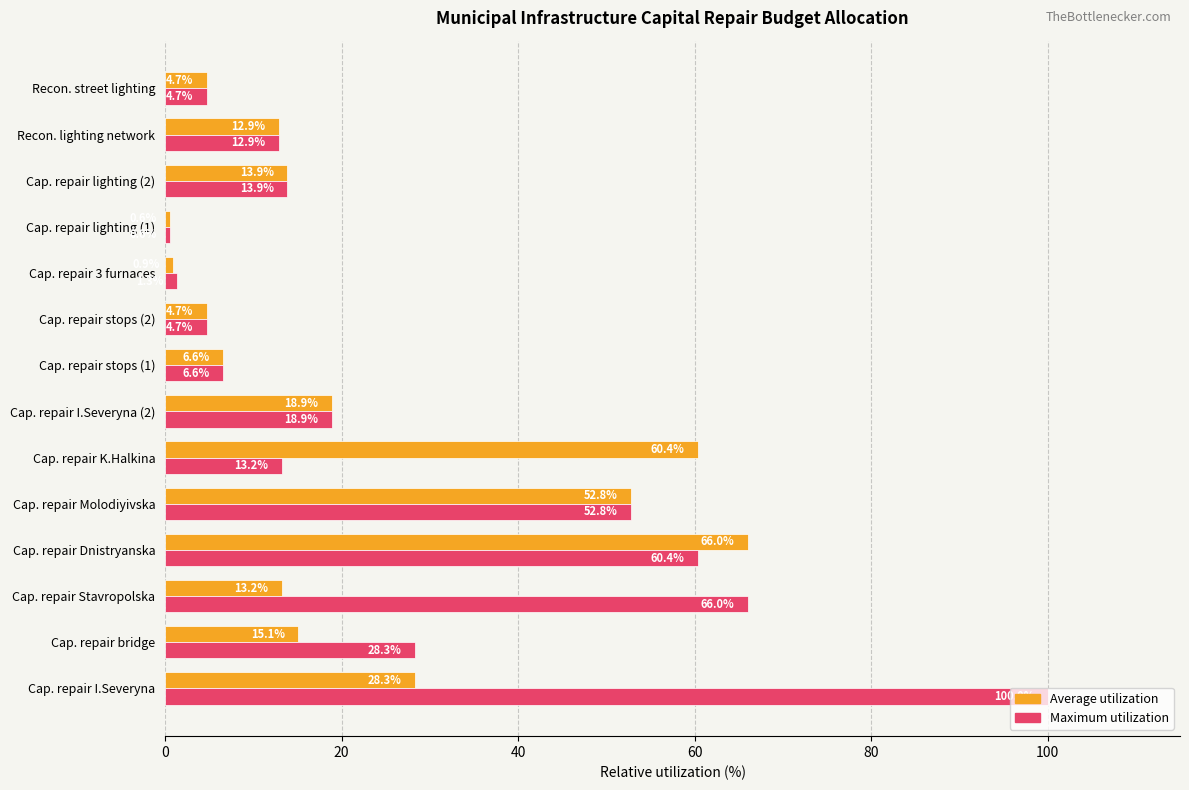

The Average utilization series shows 4.7 at Recon. street lighting. True or false?

True